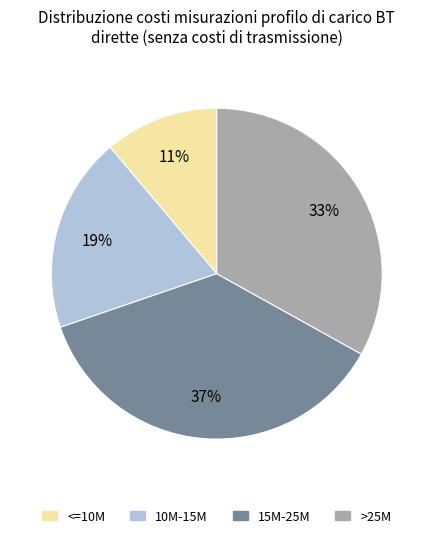

Count the number of slices in the pie.

4